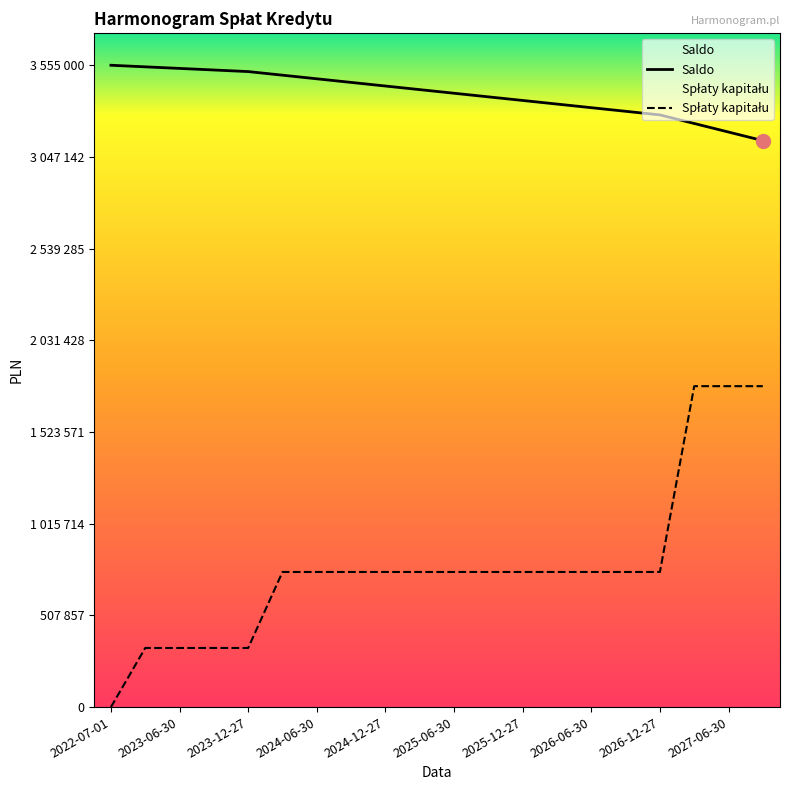

At how many categories does at least one series exceed 1095114?

20